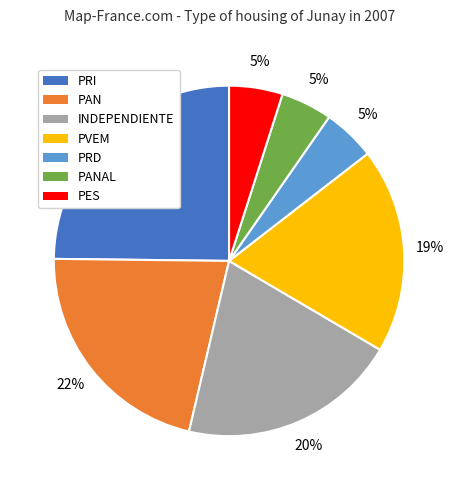

How many segments does this pie chart have?

7